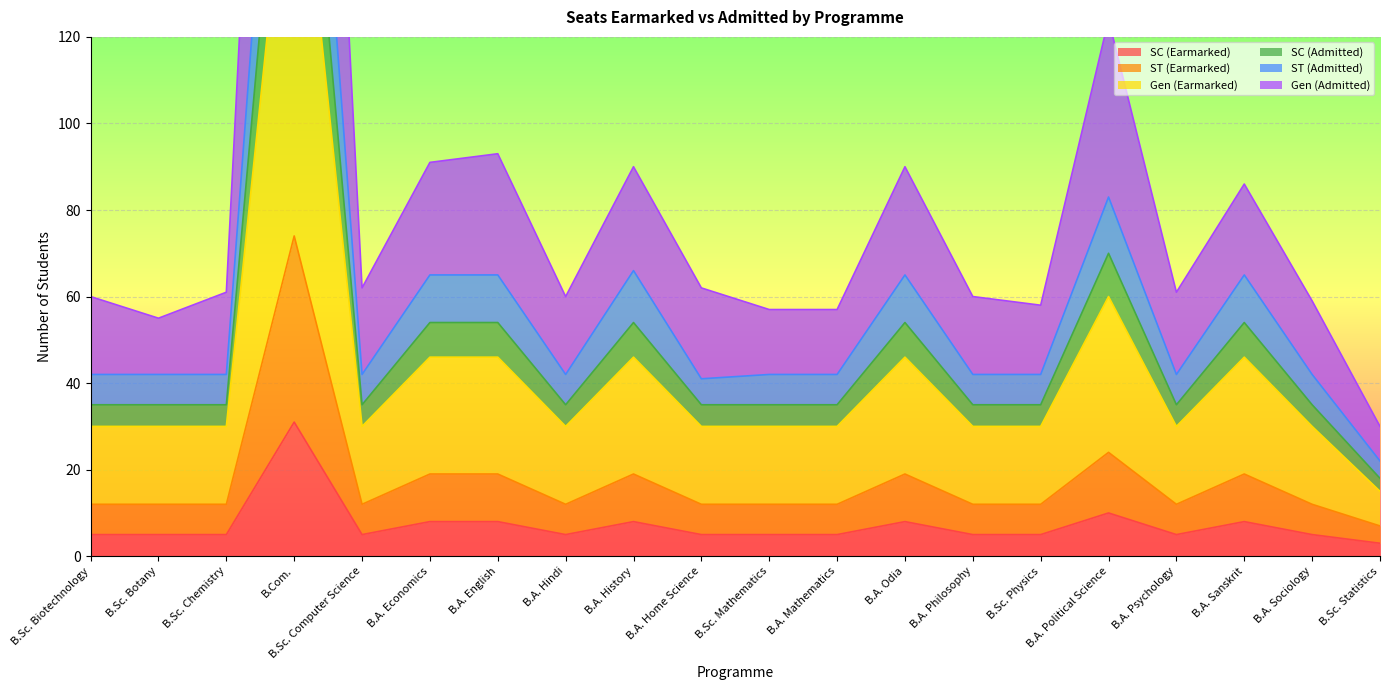

What are all the series names shown in the legend?

SC (Earmarked), ST (Earmarked), Gen (Earmarked), SC (Admitted), ST (Admitted), Gen (Admitted)